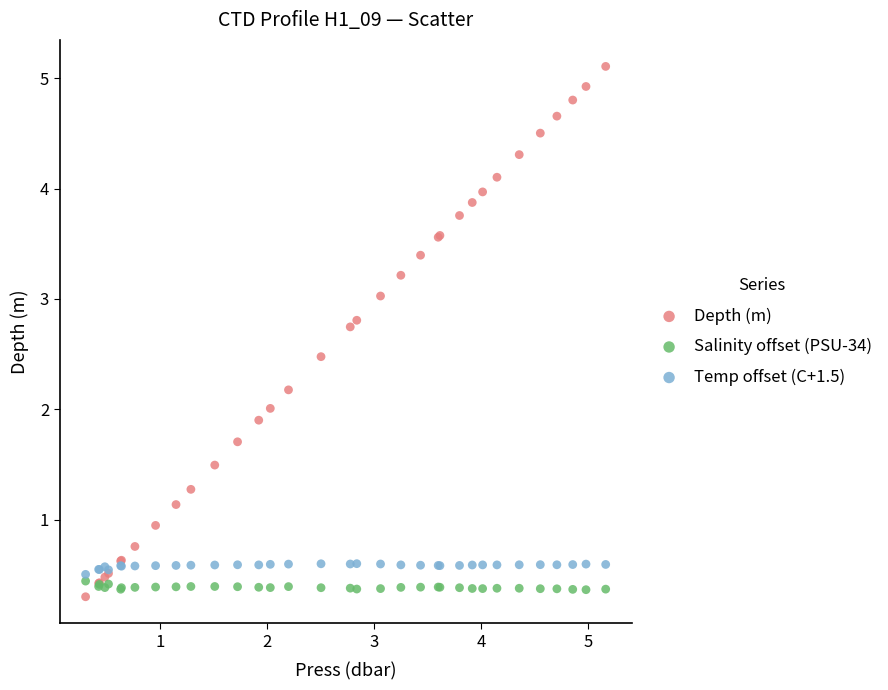

Which series reaches the maximum Y coordinate?

Depth (m)